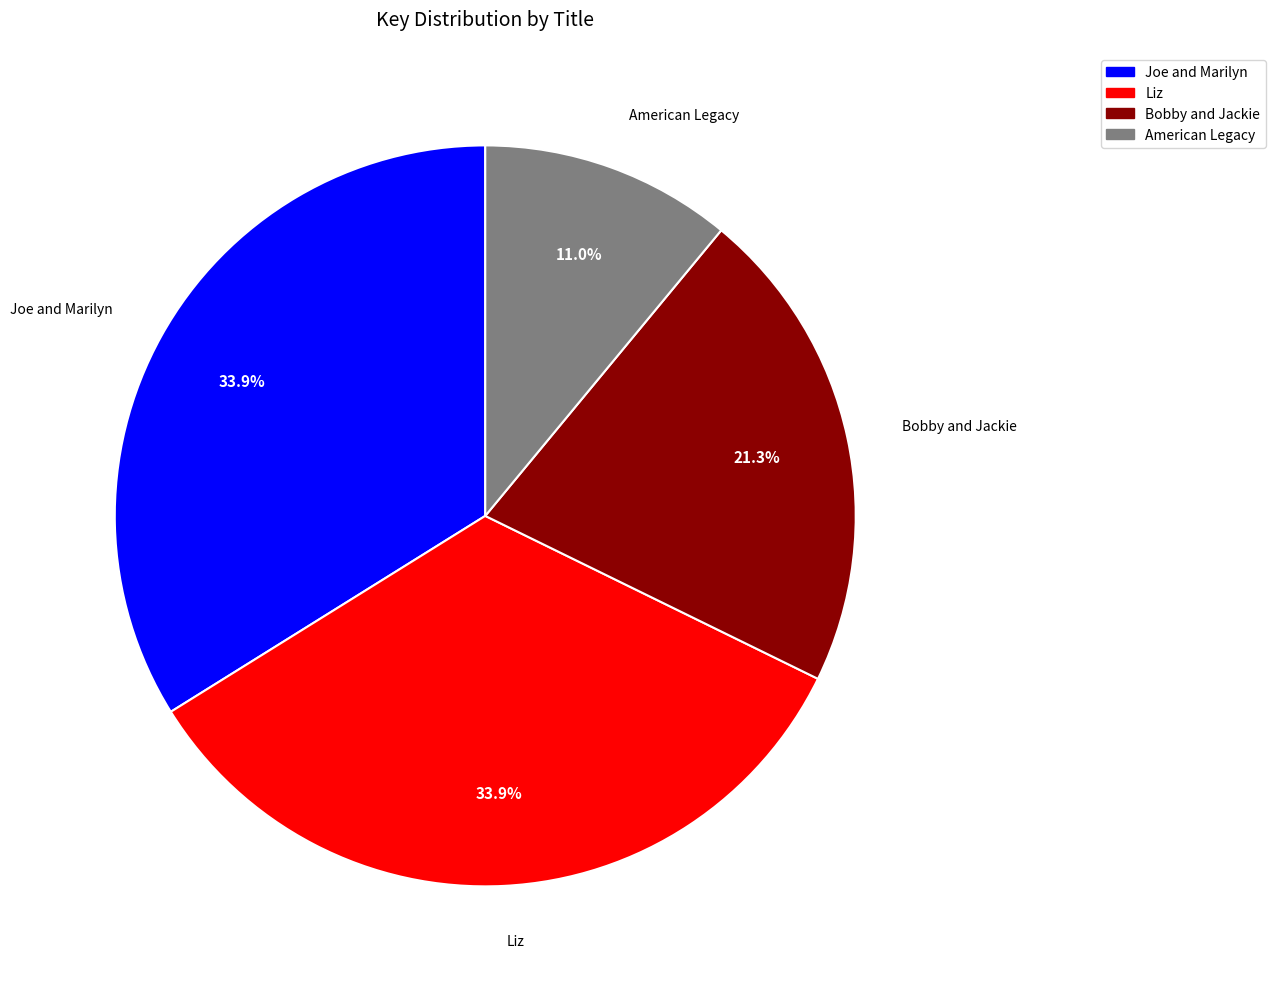

How many slices are in this pie chart?

4